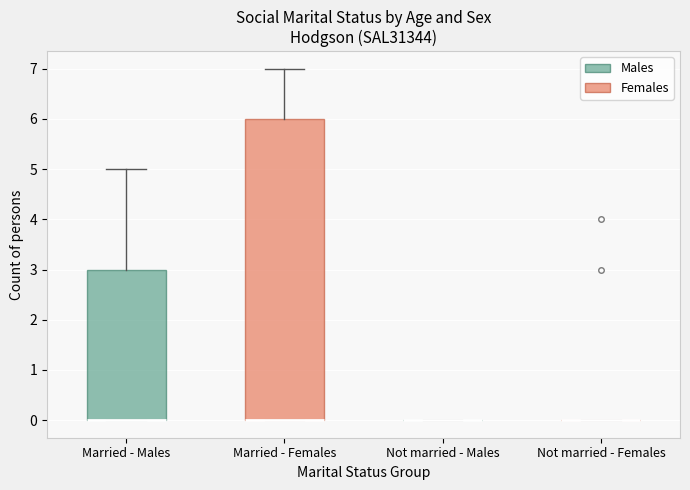

Reading left to right, transcribe this box plot: for each box, give where its median line is, the range the box spans, and where its two whiskers end, as read against the y-axis. The values are not printed on the chart, so give them approximately, as read against the axis.

Married - Males: median 0 (drawn on the box's lower edge), box 0 to 3, whiskers 0 to 5
Married - Females: median 0 (drawn on the box's lower edge), box 0 to 6, whiskers 0 to 7
Not married - Males: box collapsed to a line at 0, whiskers 0 to 0
Not married - Females: box collapsed to a line at 0, whiskers 0 to 0